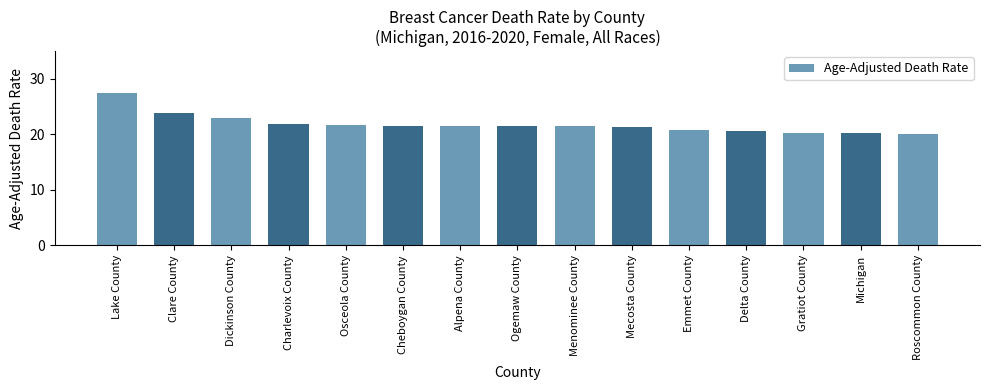

Which has a higher value, Roscommon County or Alpena County?

Alpena County